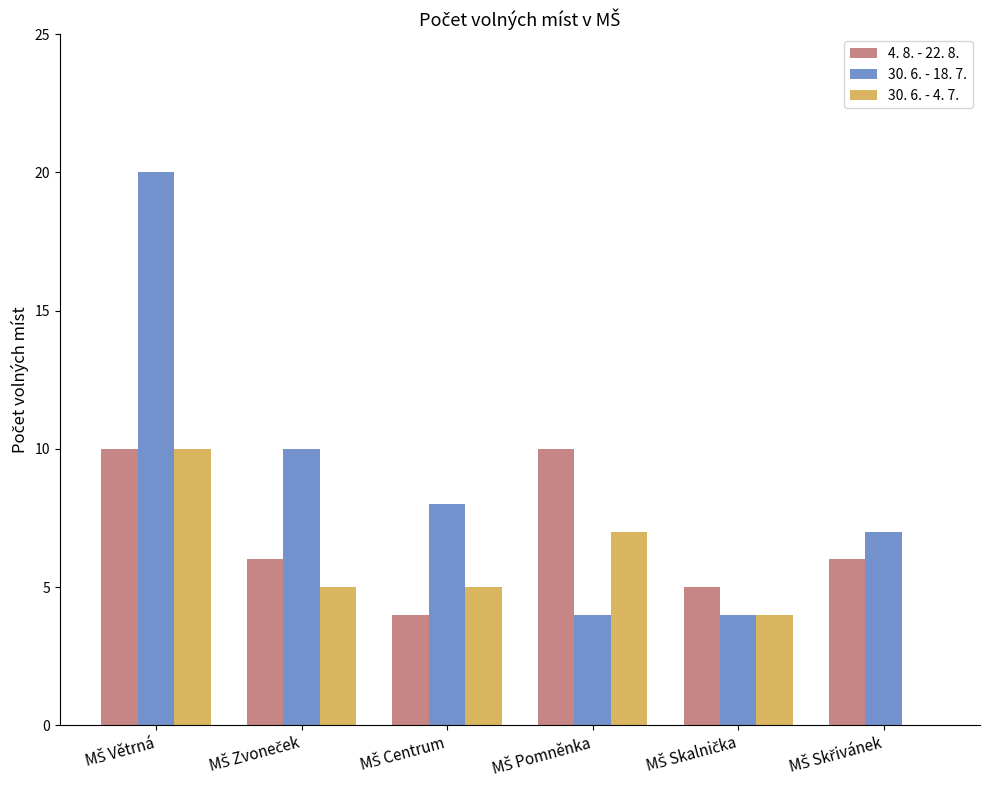

Which series has the largest total across all categories?

30. 6. - 18. 7.